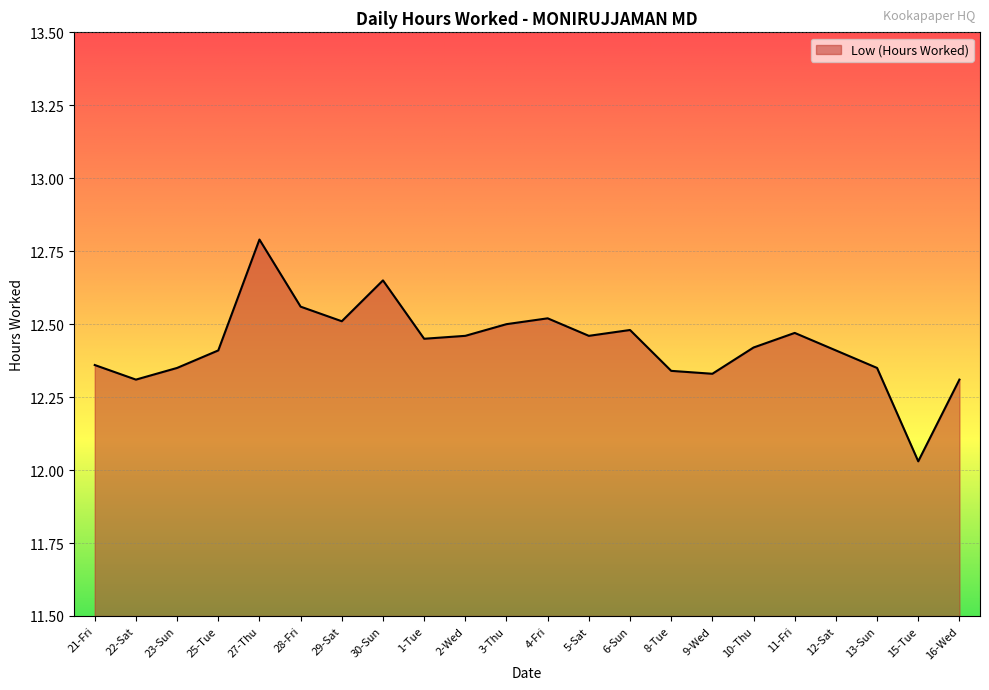

What is the ratio of the value at 2-Wed to the value at 3-Thu?

1.0